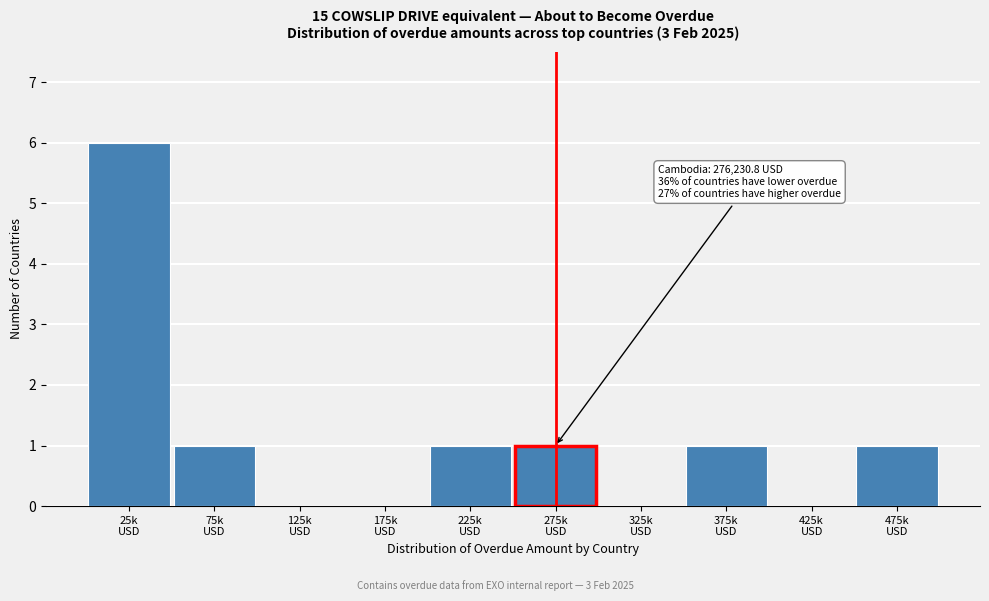

What is the maximum value shown in the chart?

6